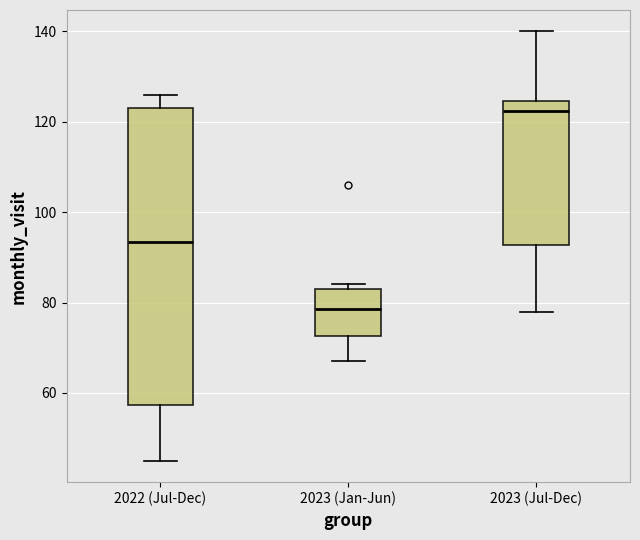

Reading left to right, transcribe this box plot: for each box, give where its median line is, the range the box spans, and where its two whiskers end, as read against the y-axis. The values are not printed on the chart, so give them approximately, as read against the axis.

2022 (Jul-Dec): median 94, box 58 to 124, whiskers 46 to 126
2023 (Jan-Jun): median 78, box 72 to 84, whiskers 68 to 84 (just above the box's upper edge)
2023 (Jul-Dec): median 122, box 92 to 124, whiskers 78 to 140